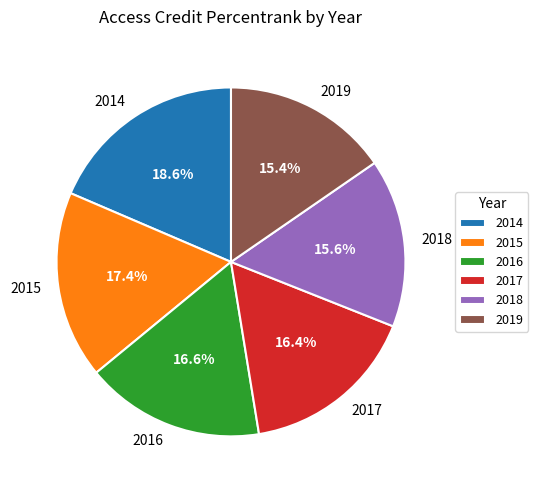

Is there a majority slice in this chart?

No